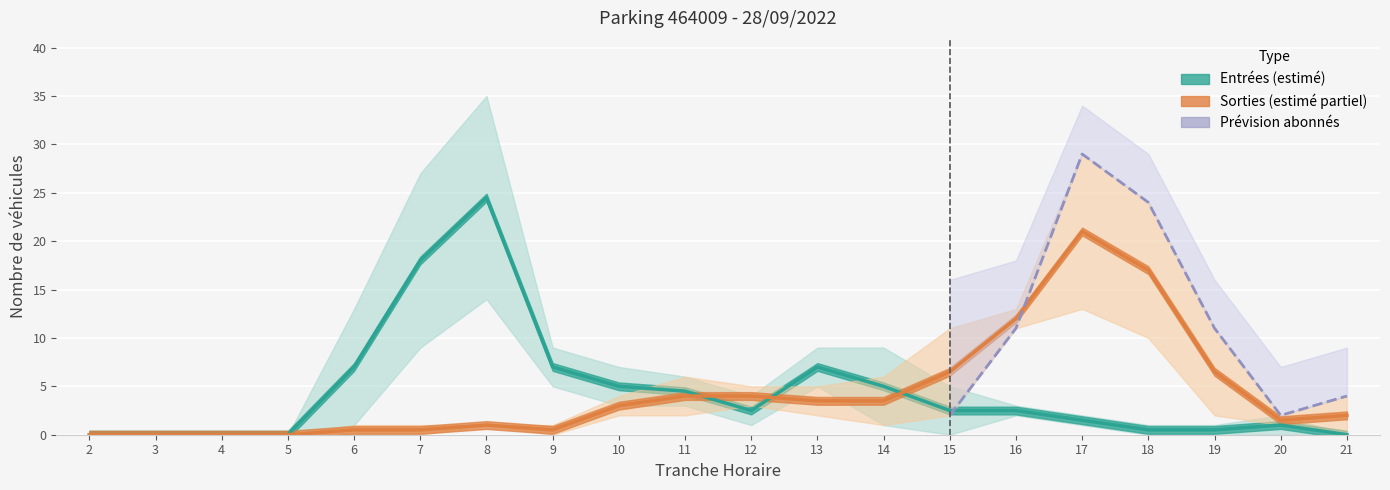

Which category has the highest value in the ENTREES_NB_HORAIRE series?

8